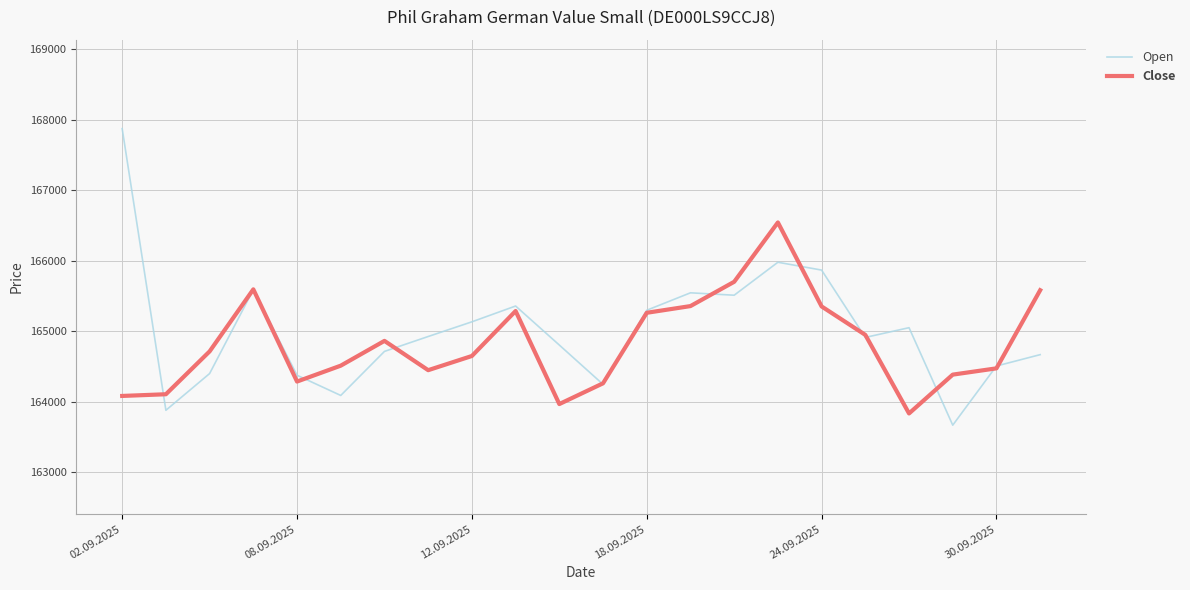

What is the greatest value displayed?

167871